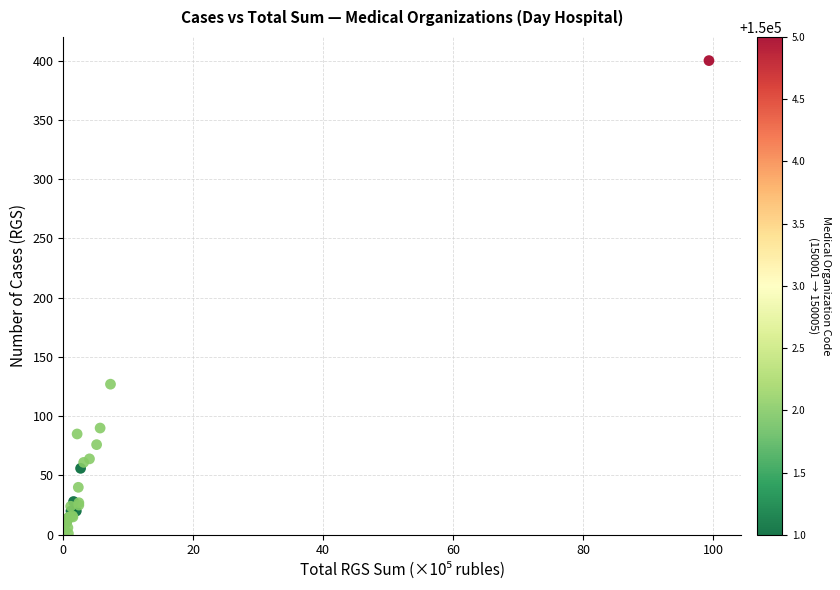

What Y value in the scatter plot is closest to 200?

127